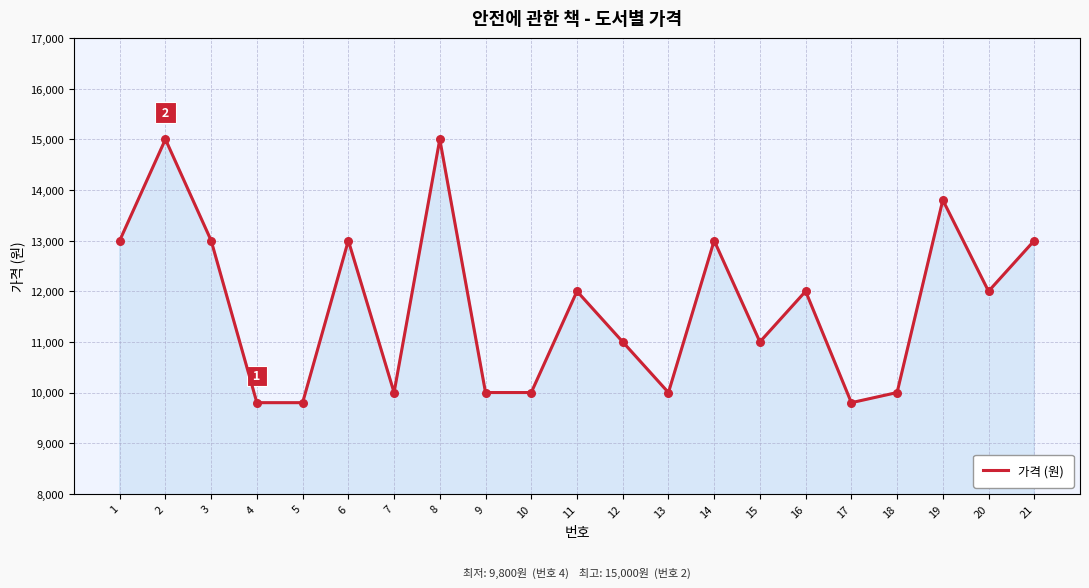

What is the change in value from 3 to 5?

-3200